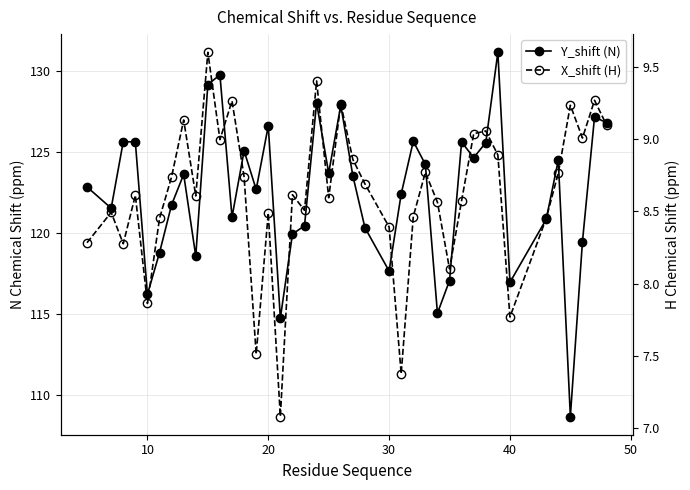

True or false: Y_shift (N) and X_shift (H) intersect in this chart.

False